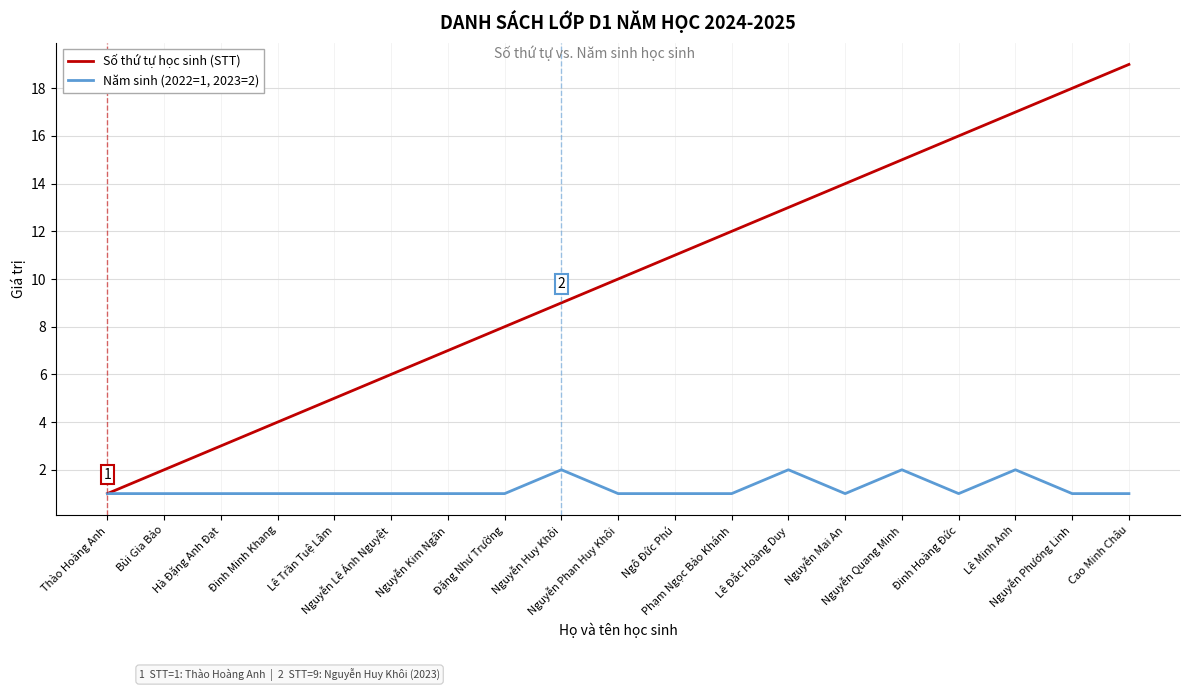

What is the minimum value shown in the chart?

1